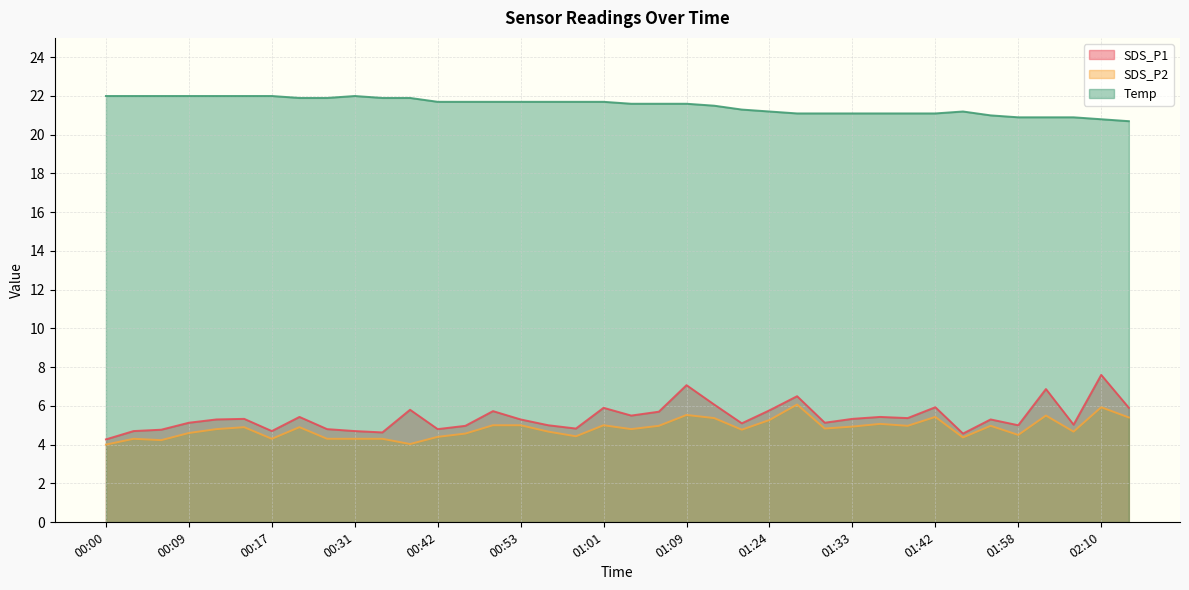

How many distinct data groups are displayed?

3